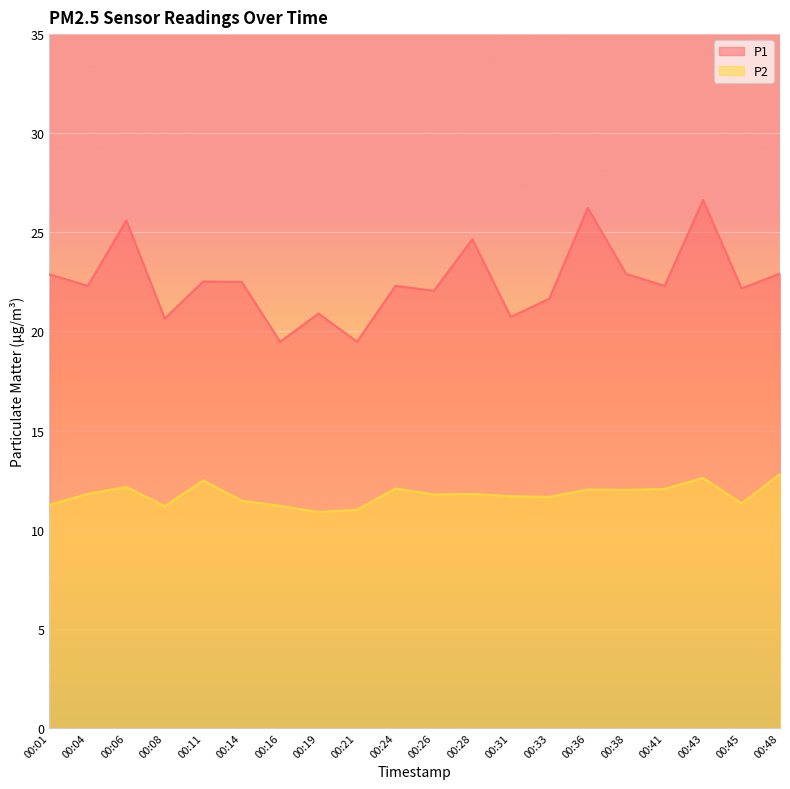

How many lines are shown in the chart?

2